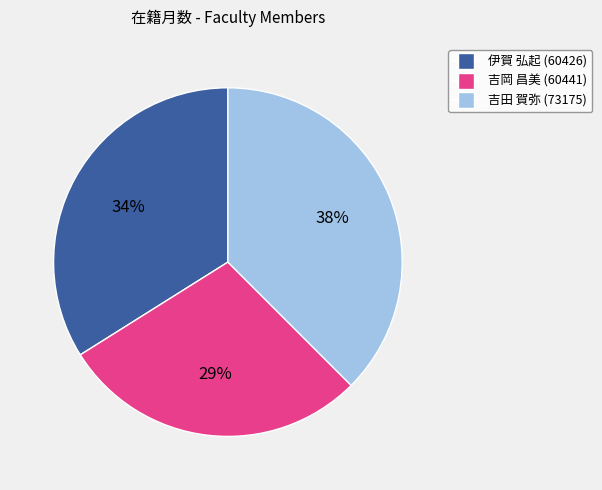

Which has a higher value, 吉岡 昌美 (60441) or 吉田 賀弥 (73175)?

吉田 賀弥 (73175)